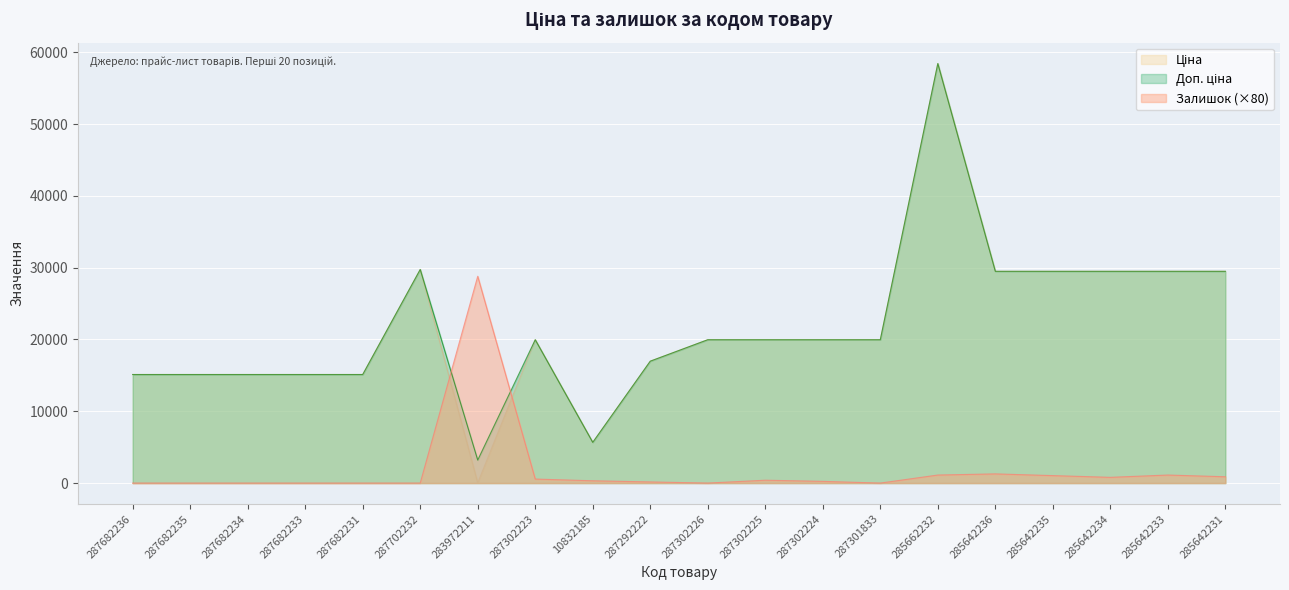

What is the label of the 12th point from the left?

287302225